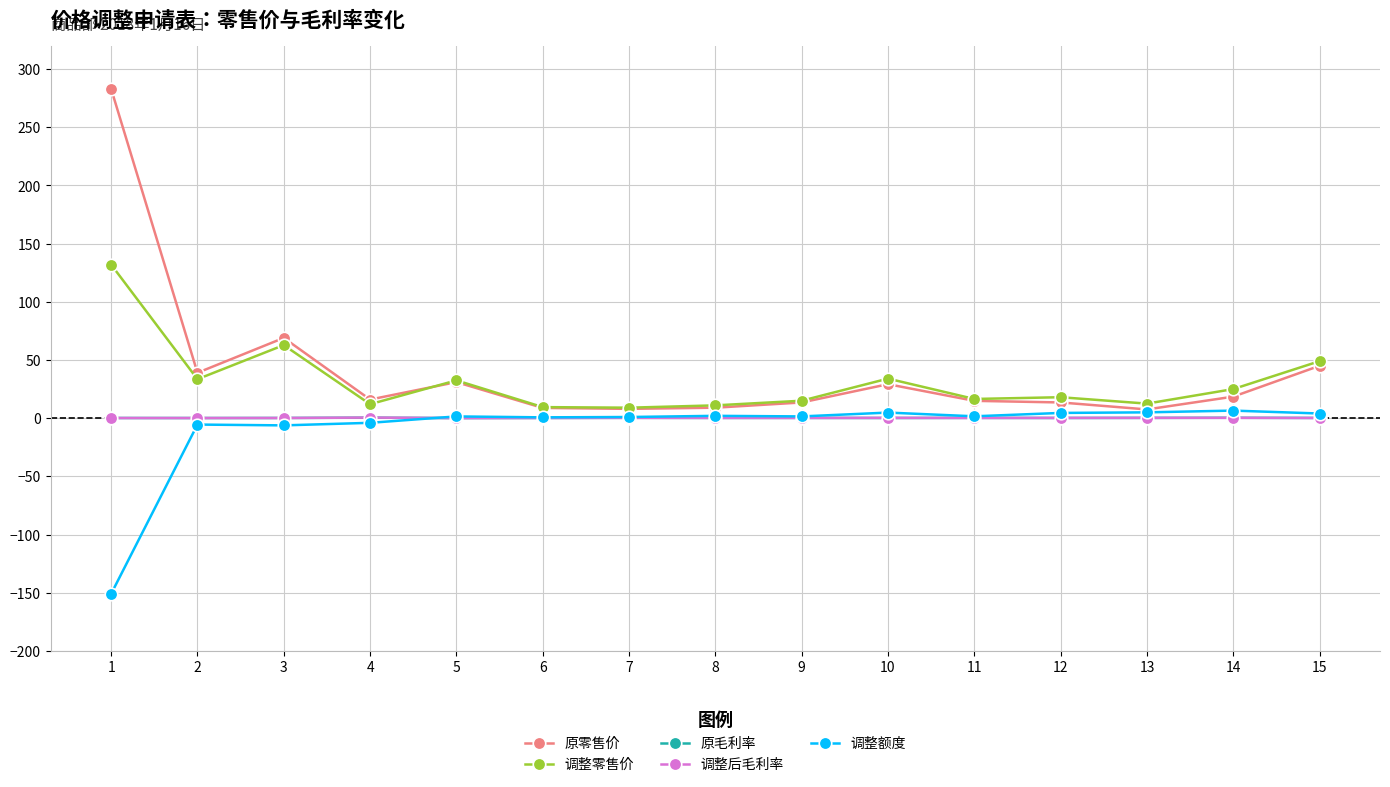

Is the value of 原零售价 at 14 greater than the value of 调整后毛利率 at 10?

Yes